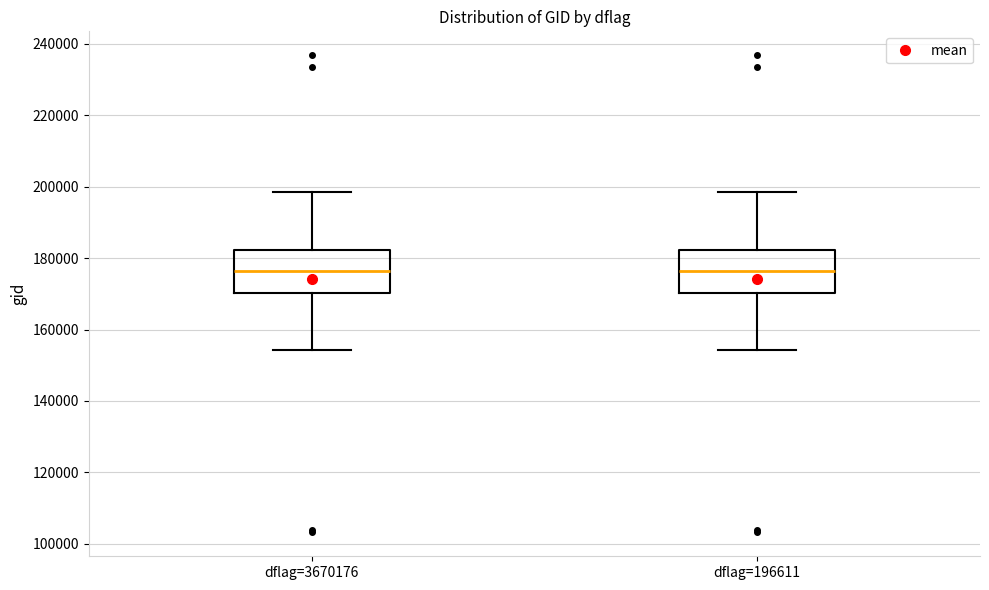

Reading left to right, read every box against the y-axis: the position of its median line, the range the box covers, and the ends of its whiskers. The values are not printed on the chart, so give them approximately, as read against the axis.

dflag=3670176: median 176000, box 170000 to 182000, whiskers 154000 to 198000
dflag=196611: median 176000, box 170000 to 182000, whiskers 154000 to 198000